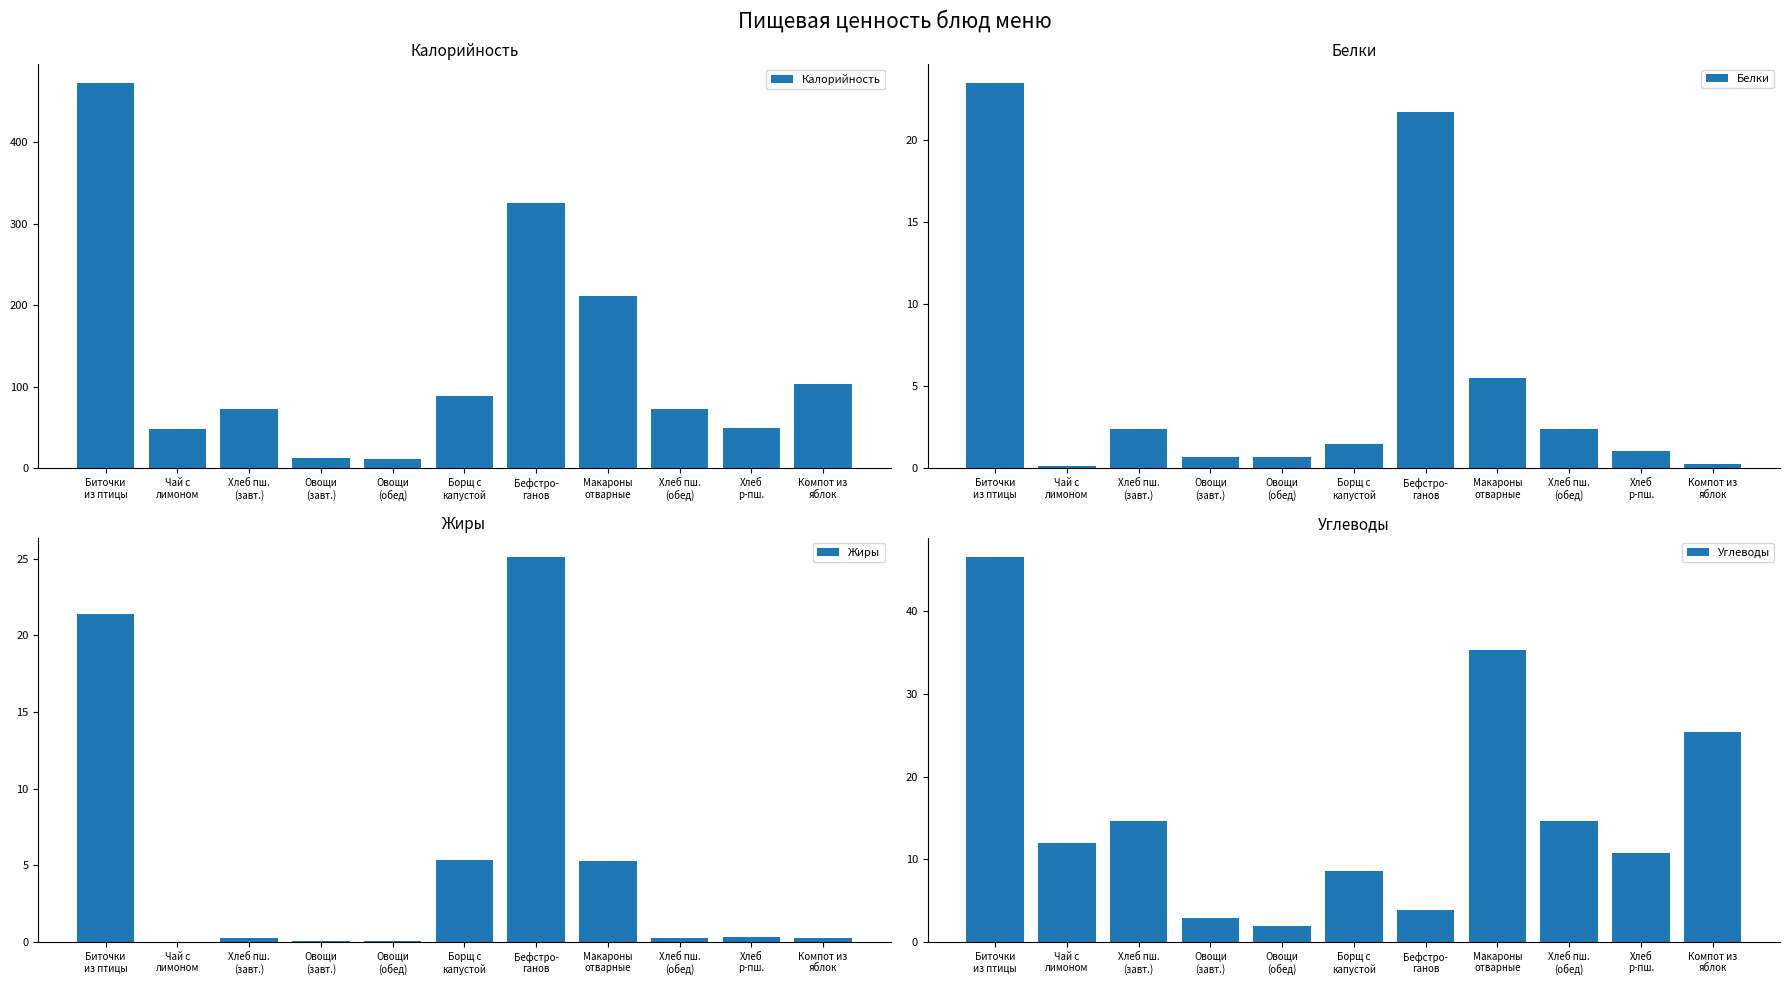

What is the total value across all series at Хлеб
р-пш.?

62.1